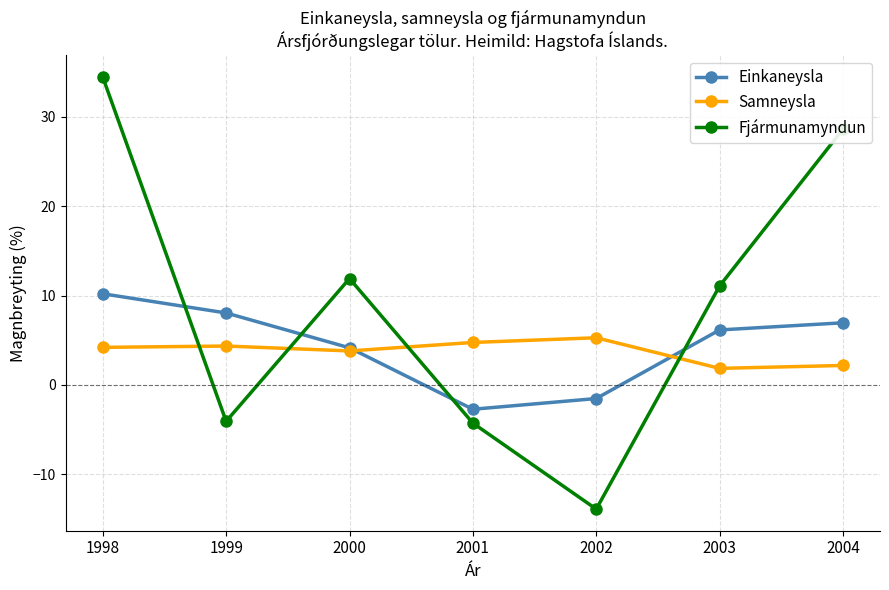

Which series changed the most between 1999 and 2003?

Fjármunamyndun